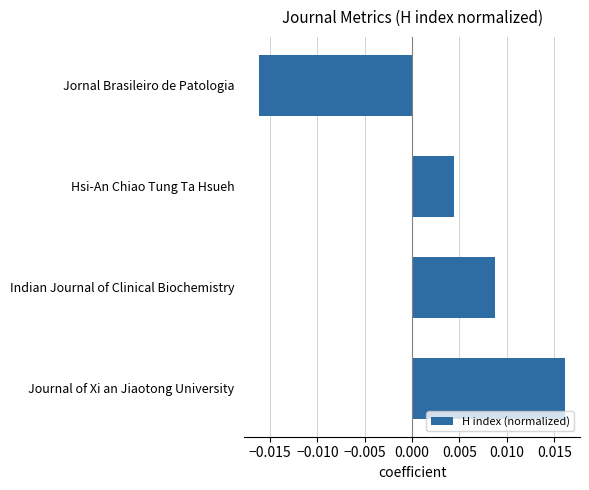

Which label corresponds to the smallest value in the chart?

Jornal Brasileiro de Patologia